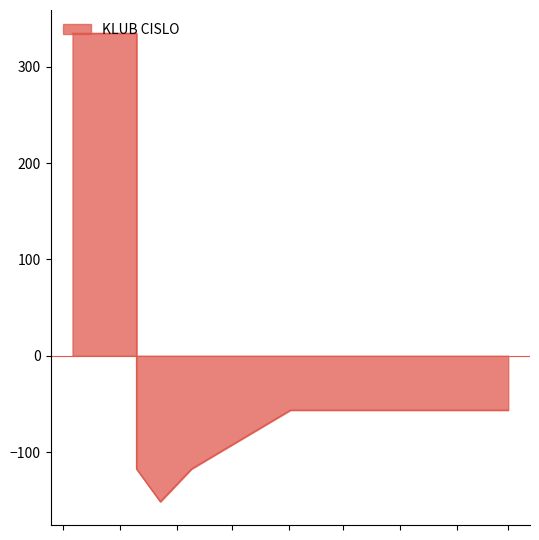

Reading left to right, transcribe all the data shown in this chart.

334.5	334.5	-117.5	-151.5	-117.5	-56.5	-56.5	-56.5	-56.5	-56.5